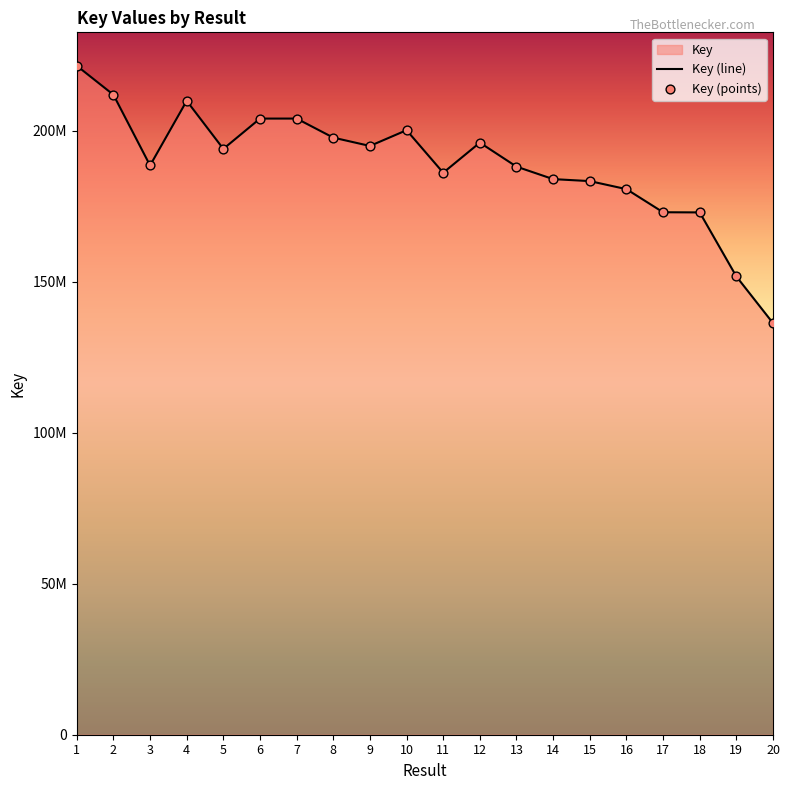

What is the ratio of the value at 15 to the value at 19?

1.2